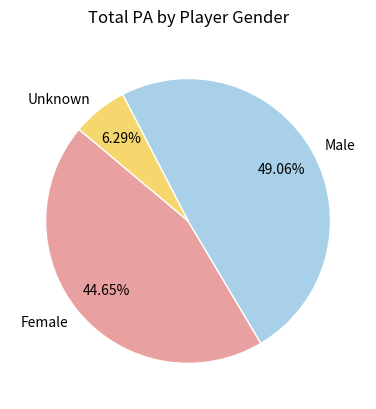

How many slices are in this pie chart?

3